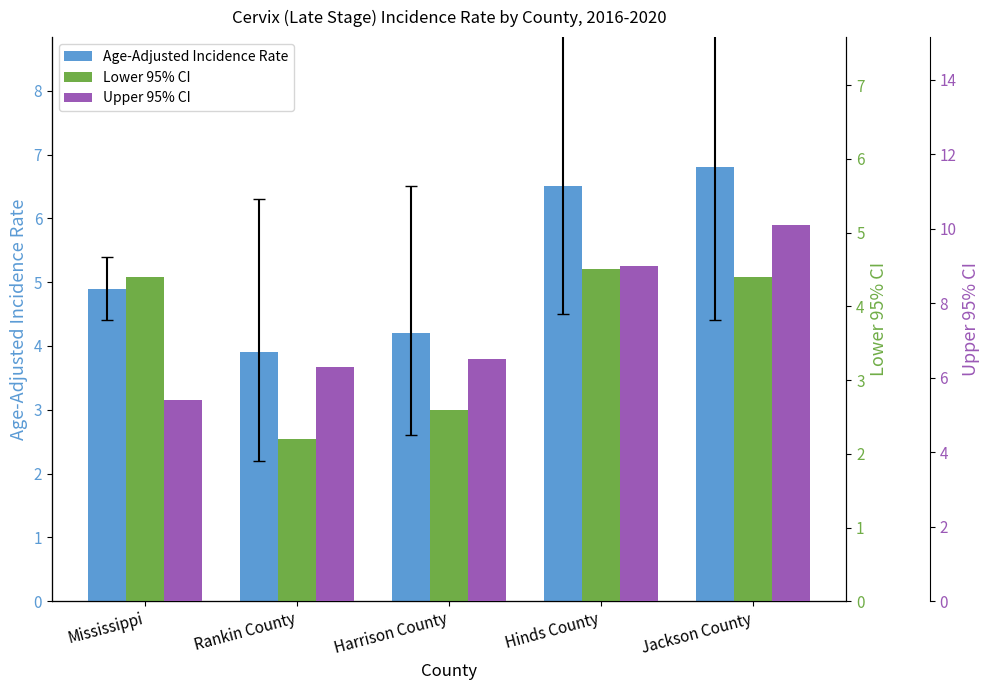

At how many categories does at least one series exceed 3?

5